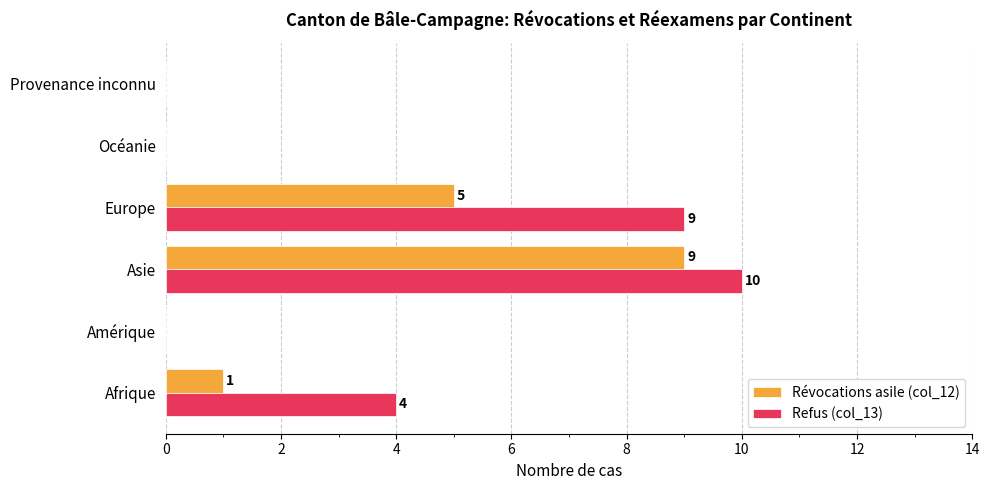

The Révocations asile (col_12) series shows 0 at Océanie. True or false?

True